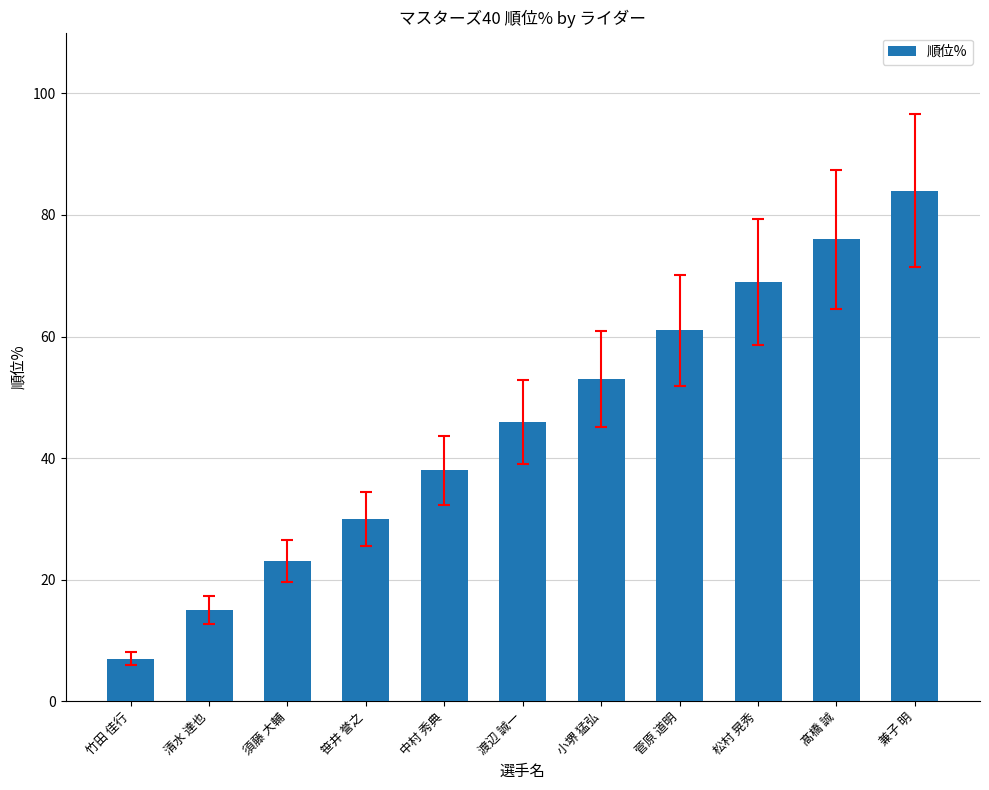

Reading left to right, list all the values displayed in this chart.

竹田 佳行=7	清水 達也=15	須藤 大輔=23	笹井 誉之=30	中村 秀典=38	渡辺 誠一=46	小堺 猛弘=53	菅原 道明=61	松村 晃秀=69	髙橋 誠=76	兼子 明=84